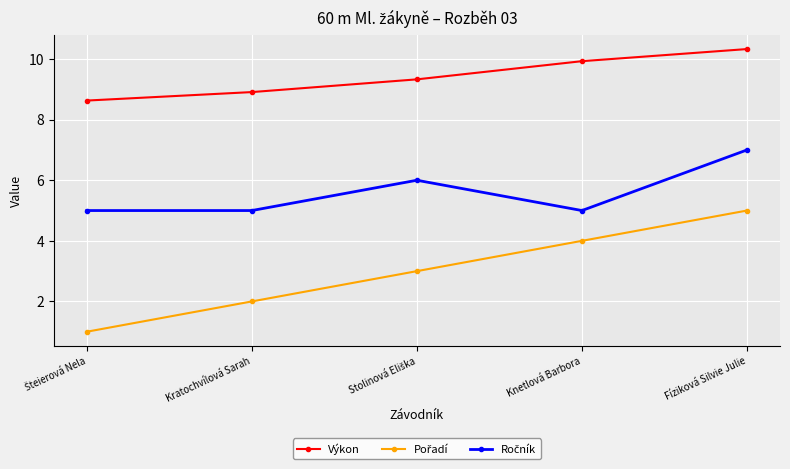

What is the difference between the maximum and minimum values in the Výkon series?

1.7